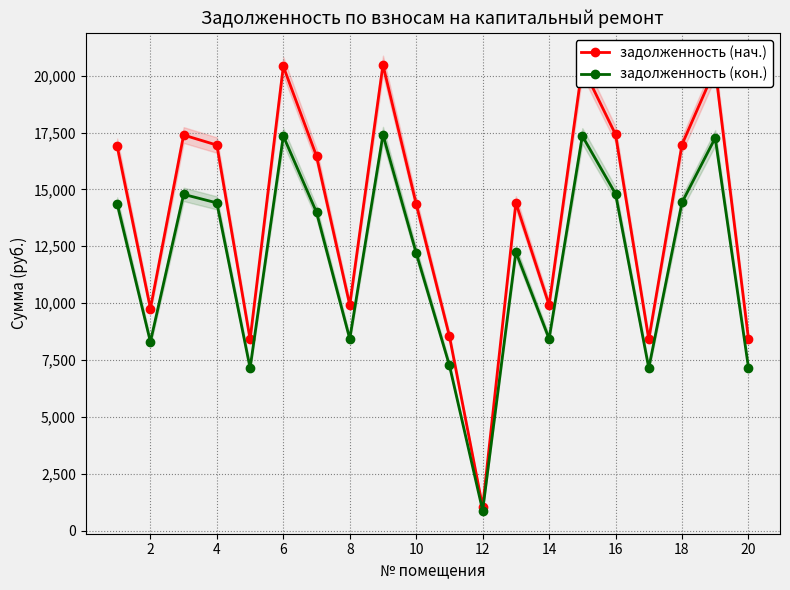

Is the value of задолженность (нач.) at 6 greater than the value of задолженность (кон.) at 18?

Yes